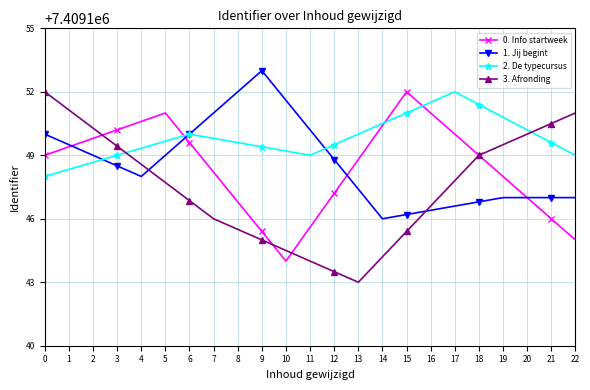

Count the number of data series in this chart.

4